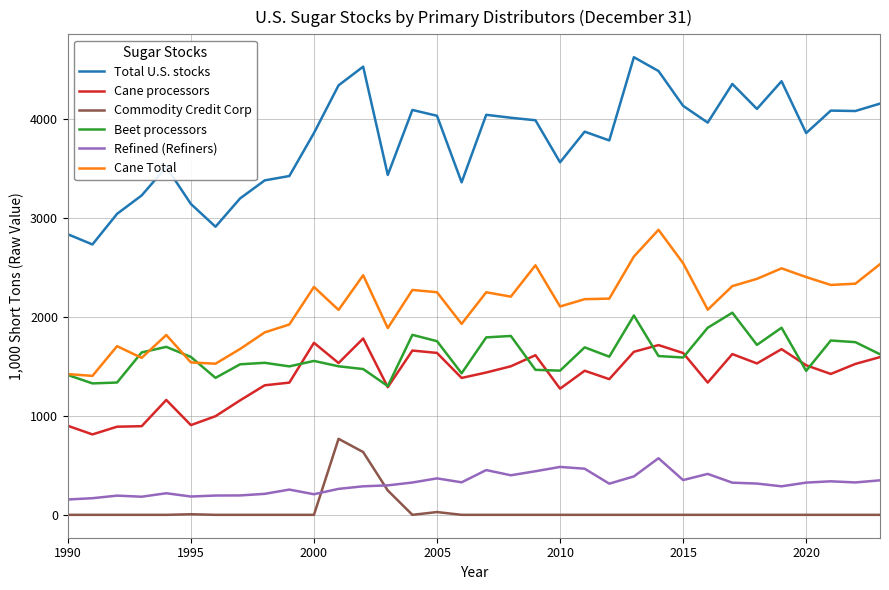

What are all the series names shown in the legend?

Total U.S. stocks, Cane processors, Commodity Credit Corp, Beet processors, Refined (Refiners), Cane Total